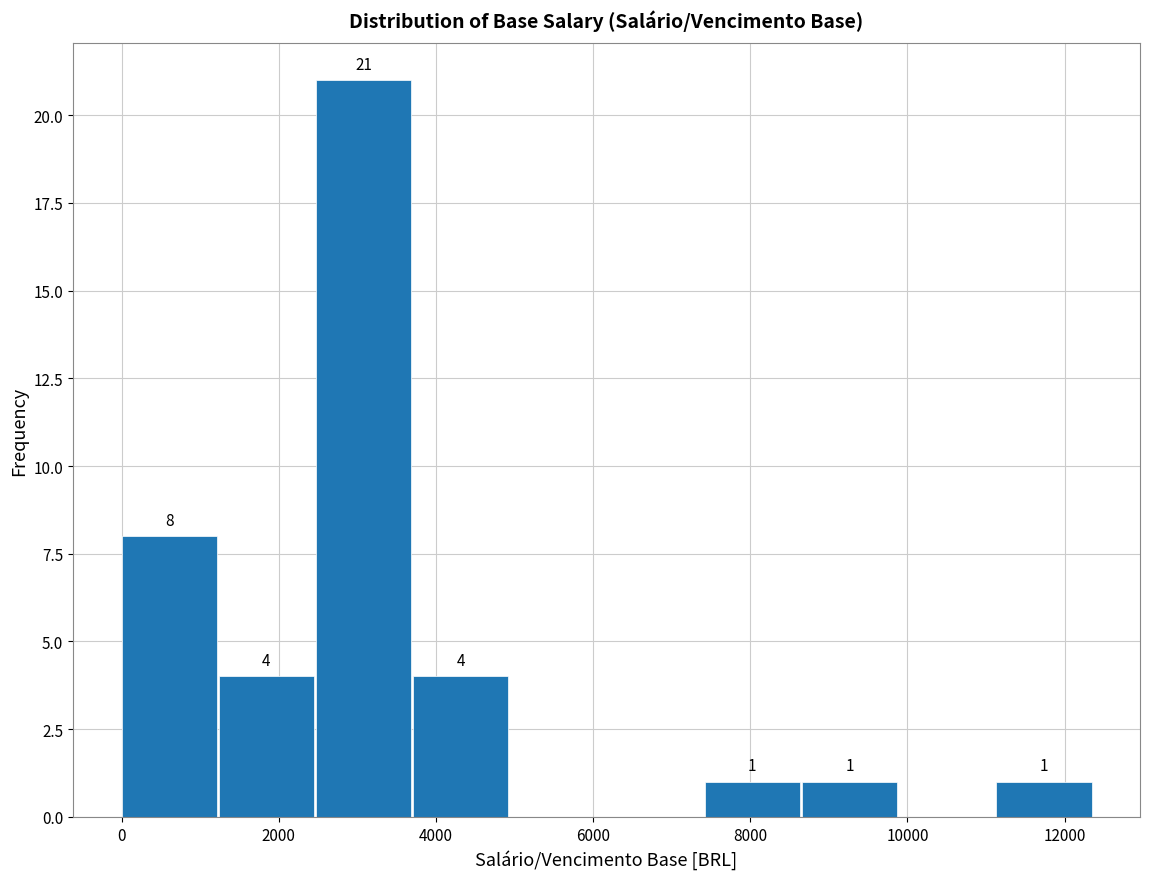

Over which range of the x-axis is the bar tallest?

2400 to 3800